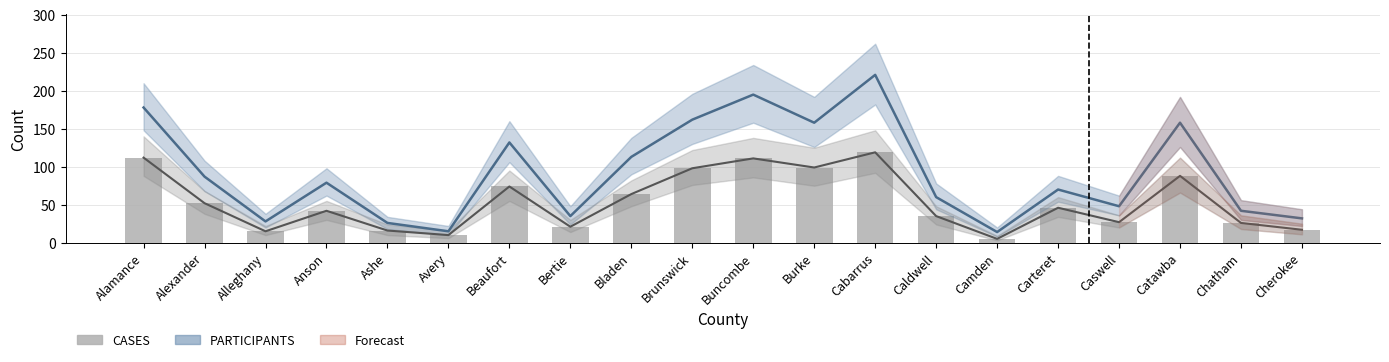

The chart shows a value of 31 at Bertie. True or false?

False